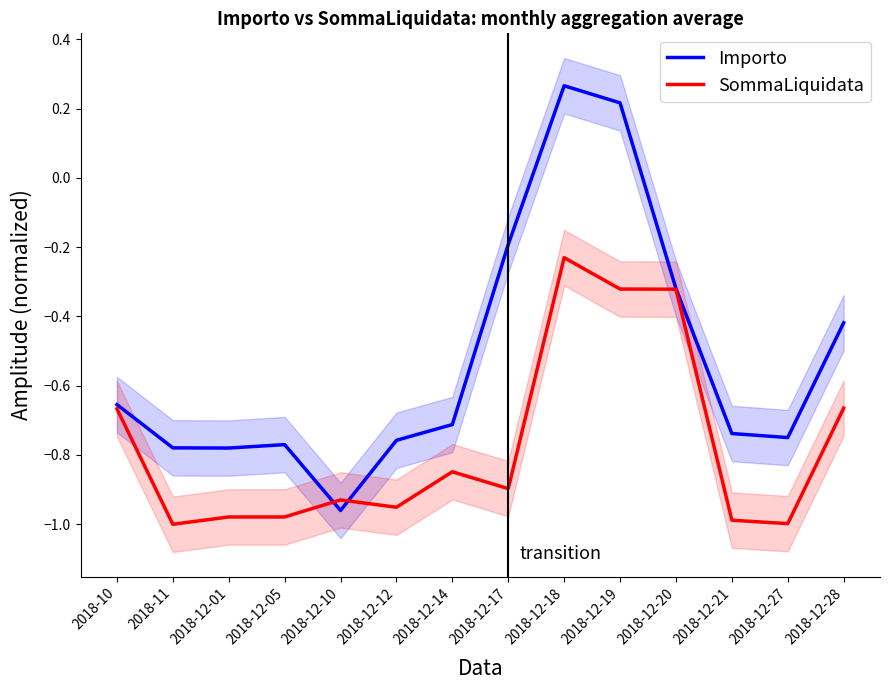

How many interior local peaks does the Importo series have?

2